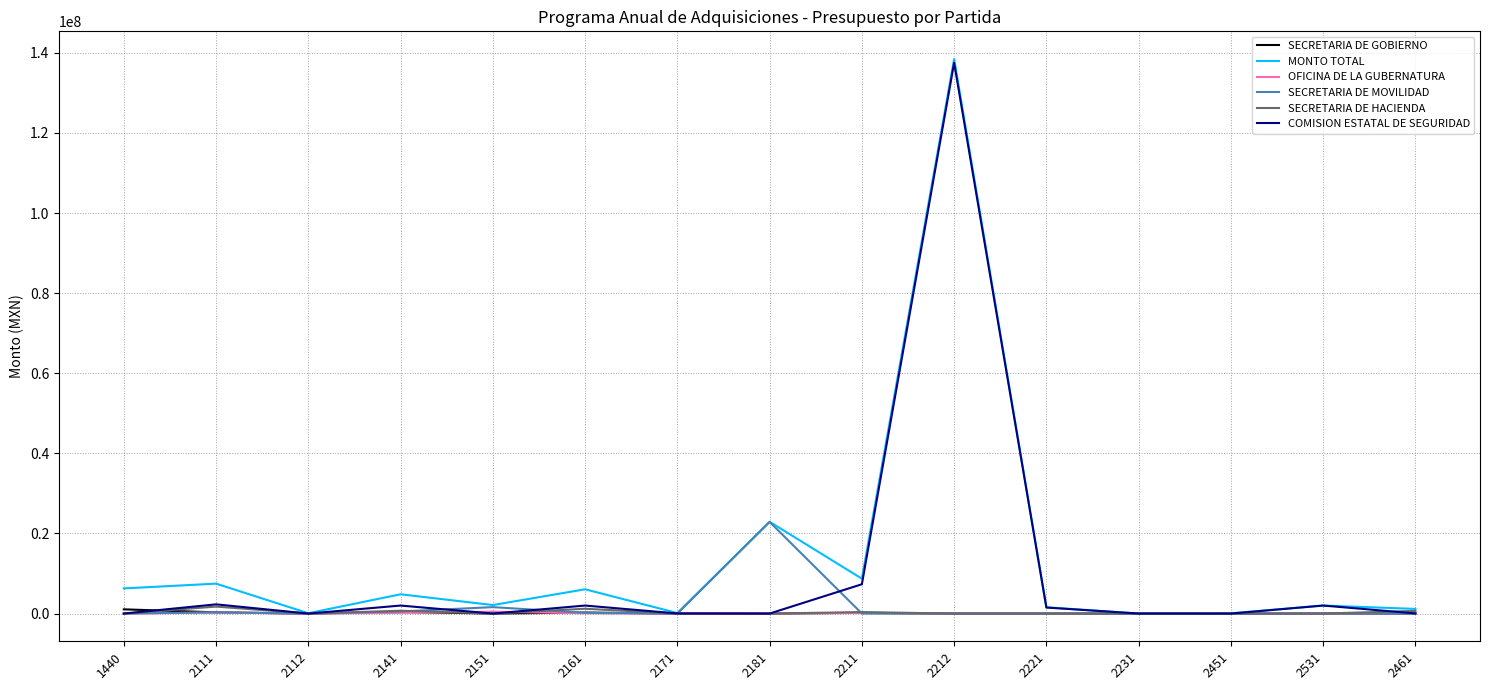

How many lines are shown in the chart?

6